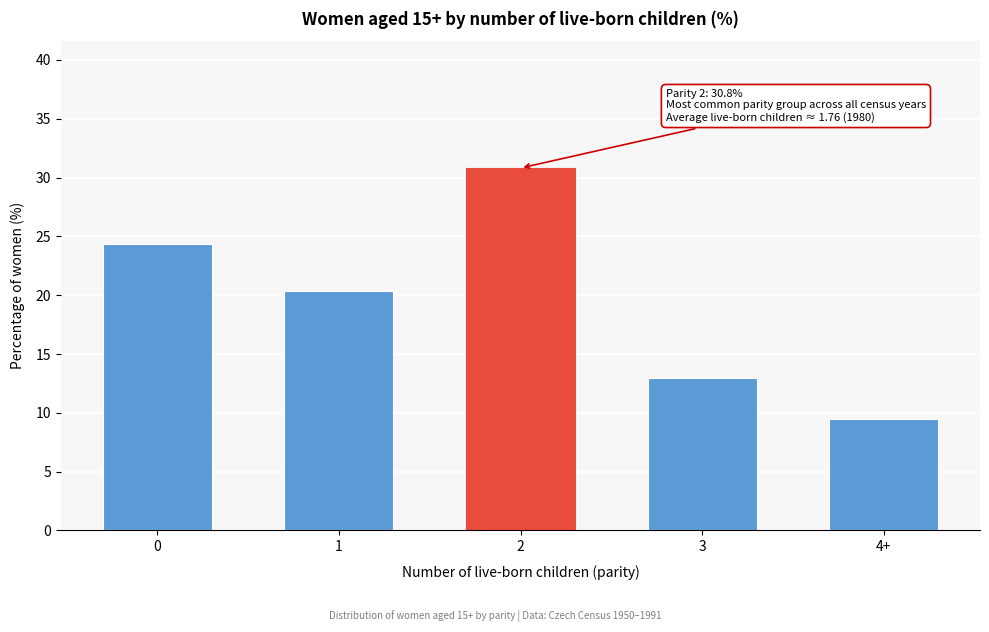

Reading right to left, extract all data points from this chart.

4+=9.5	3=13.0	2=30.8	1=20.4	0=24.3